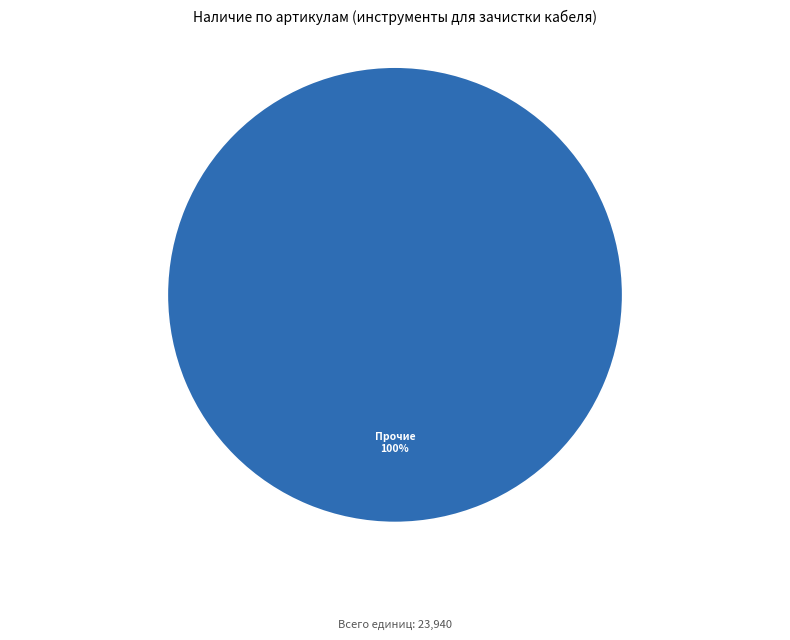

The Прочие slice represents 85% of the pie. True or false?

False